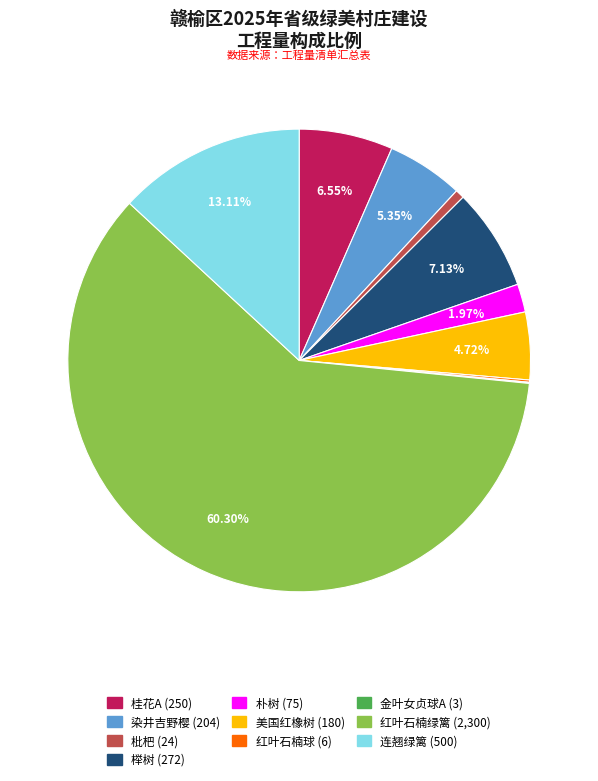

Approximately how many times larger is the value at 榉树 compared to 连翘绿篱?

0.5